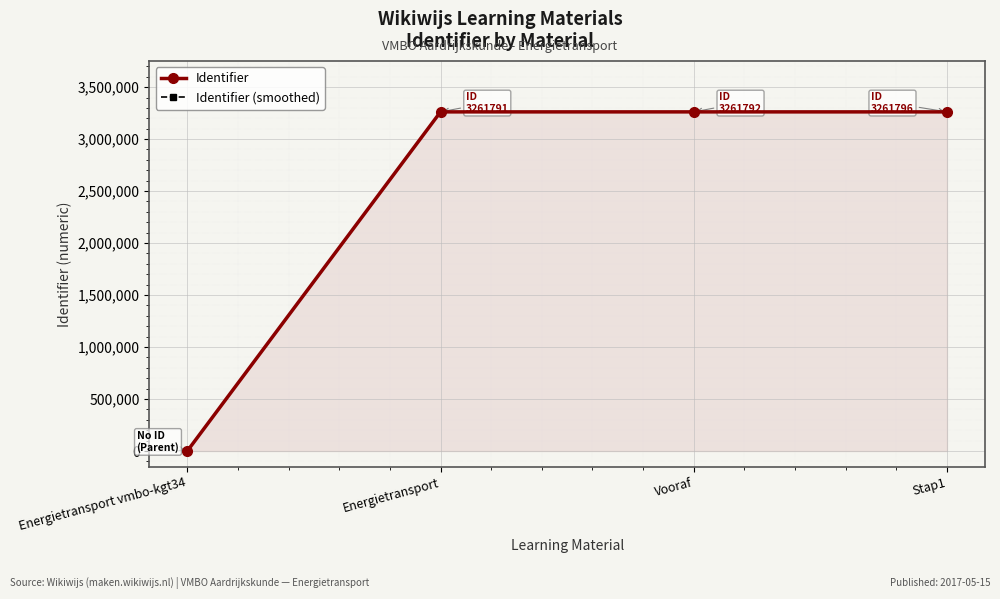

The value of Identifier (smoothed) at Stap1 is 4906206.1. True or false?

False